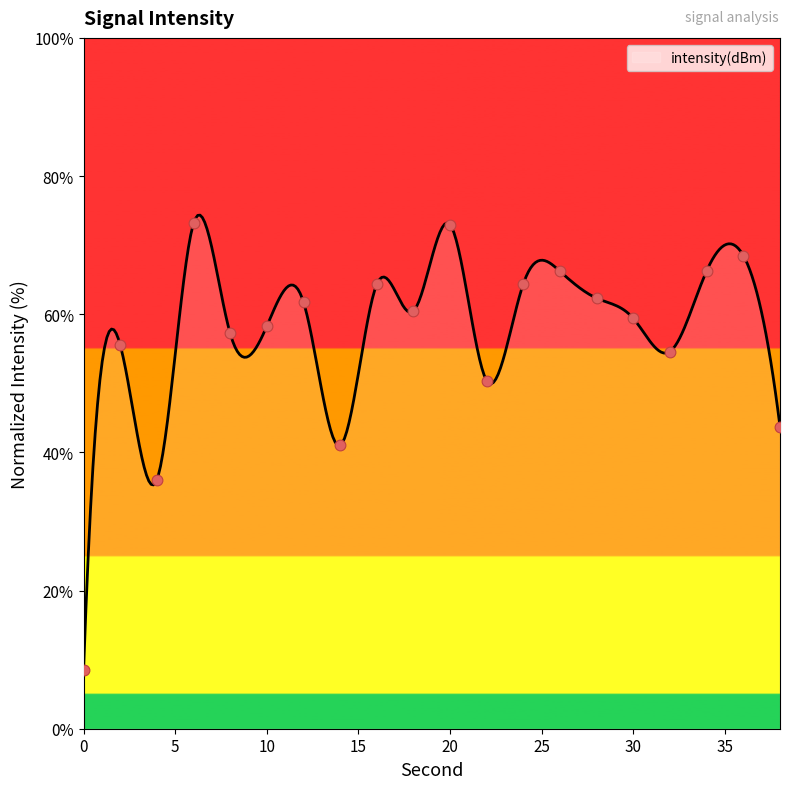

What is the ratio of the value at 30 to the value at 32?

1.1